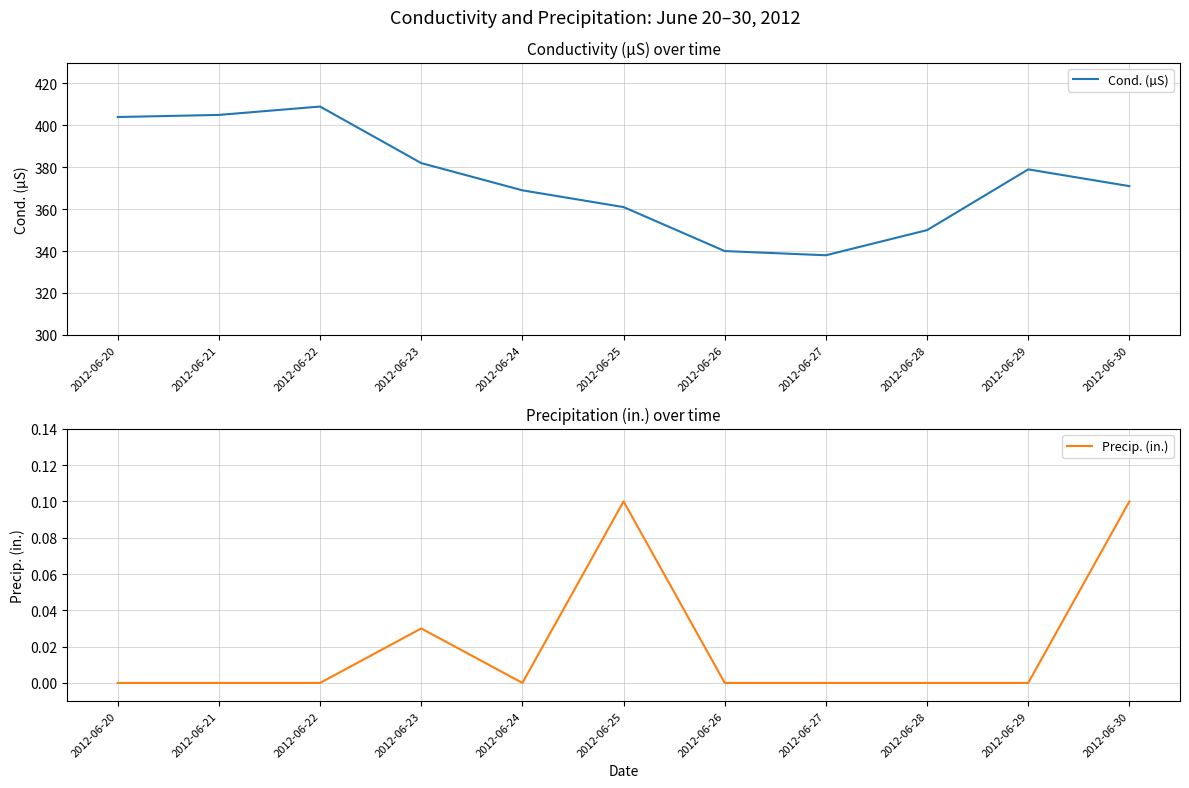

What is the sum of all Precip. (in.) values?

0.2